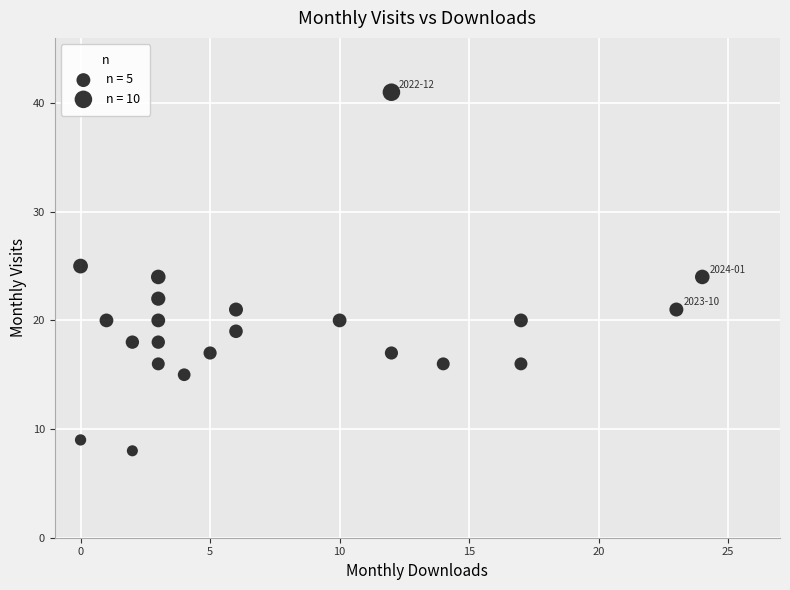

What is the range of Y values (max minus min)?

33